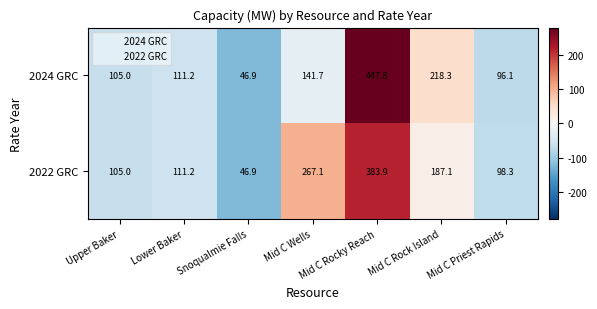

What is the smallest value displayed?

46.9